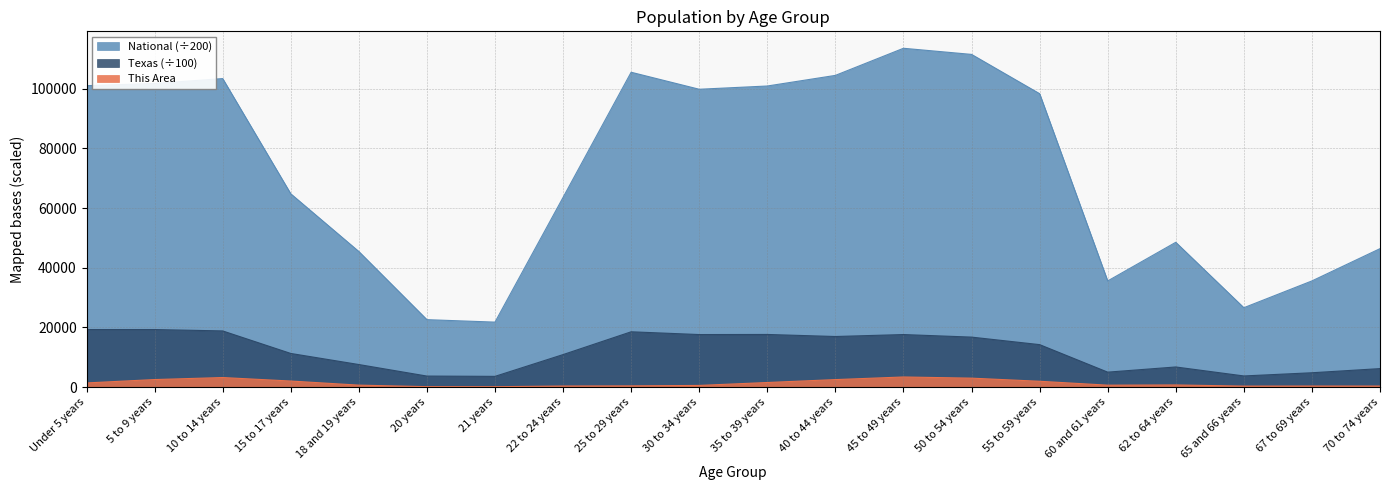

Read the National value at 45 to 49 years.

113543.0